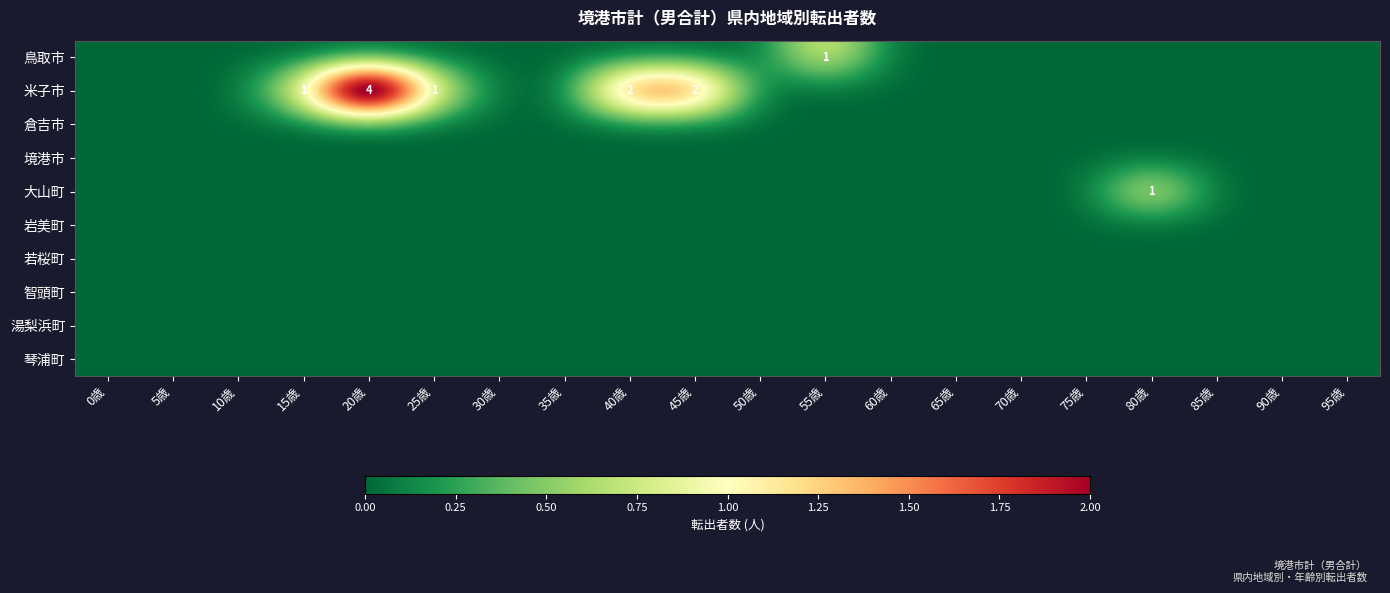

Is the value of 琴浦町 at 40歳 greater than the value of 境港市 at 0歳?

No